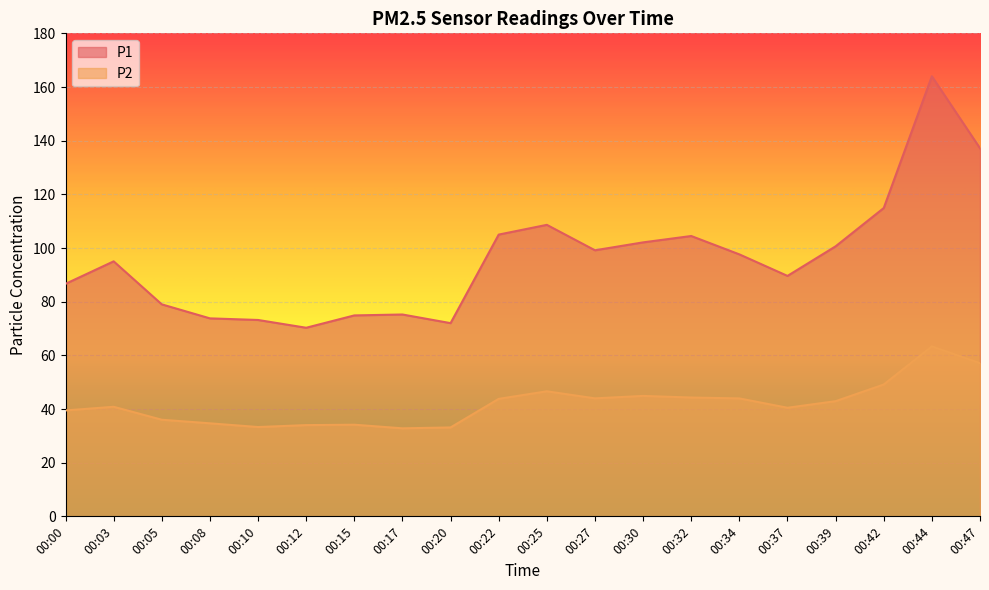

What are all the series names shown in the legend?

P1, P2